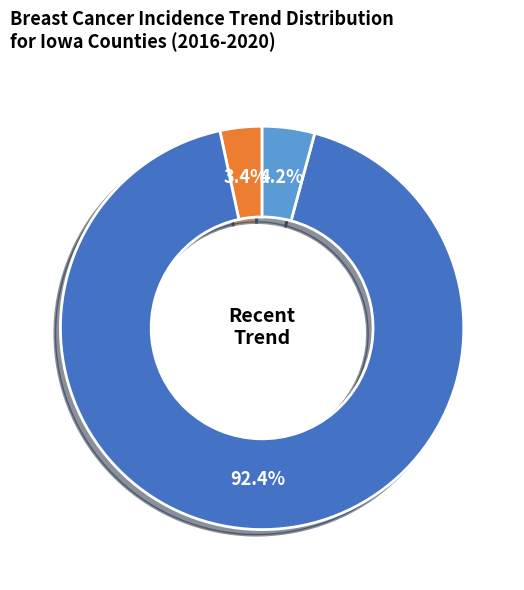

To the nearest percent, what is the difference between the largest and smallest slice percentages?

89%